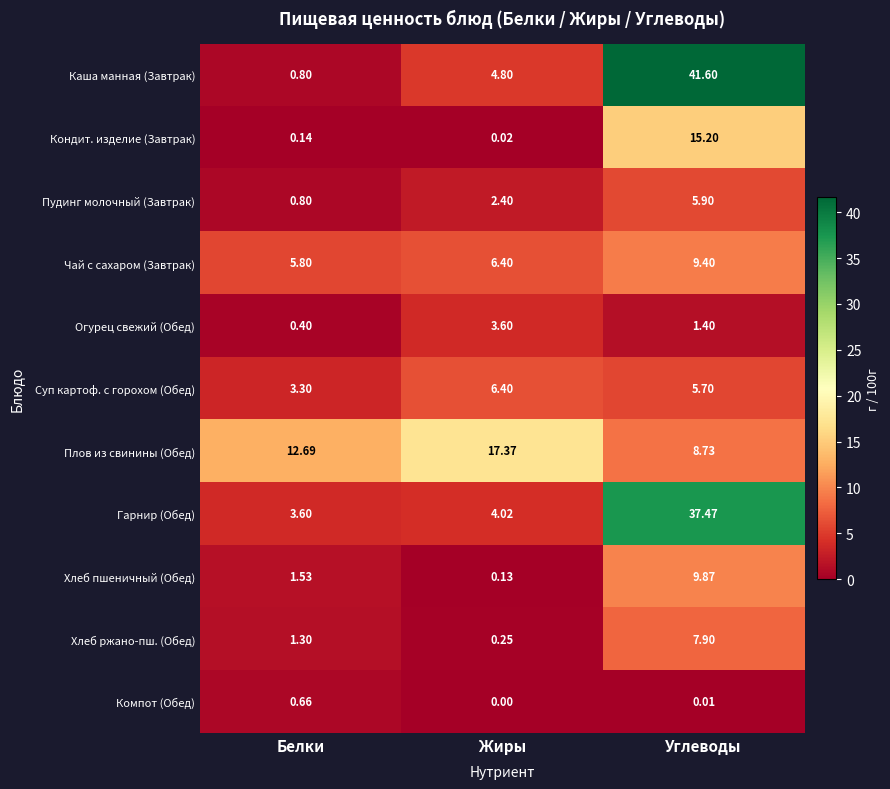

Where does the Хлеб пшеничный (Обед) series first go above 1?

Белки